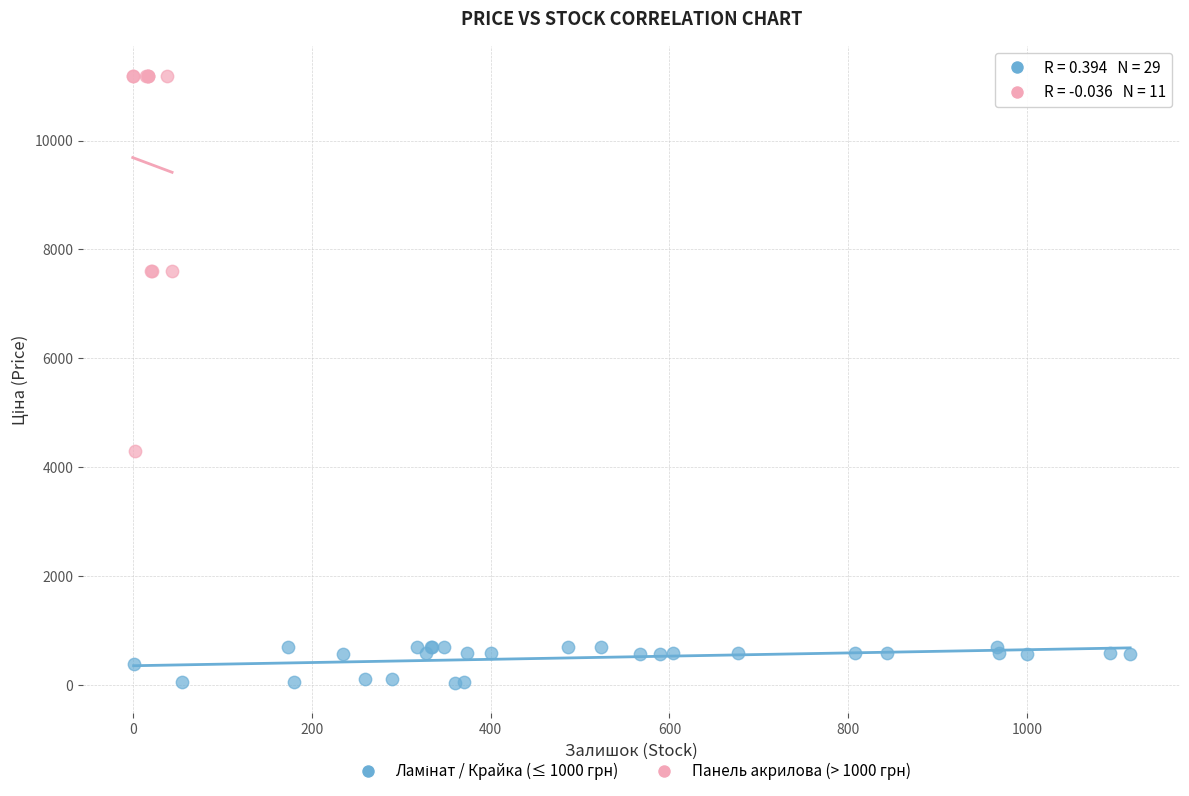

Which series contains the highest Y value?

Панель акрилова (> 1000 грн)